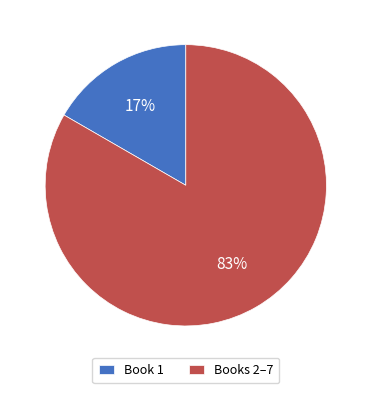

How many slices are in this pie chart?

2